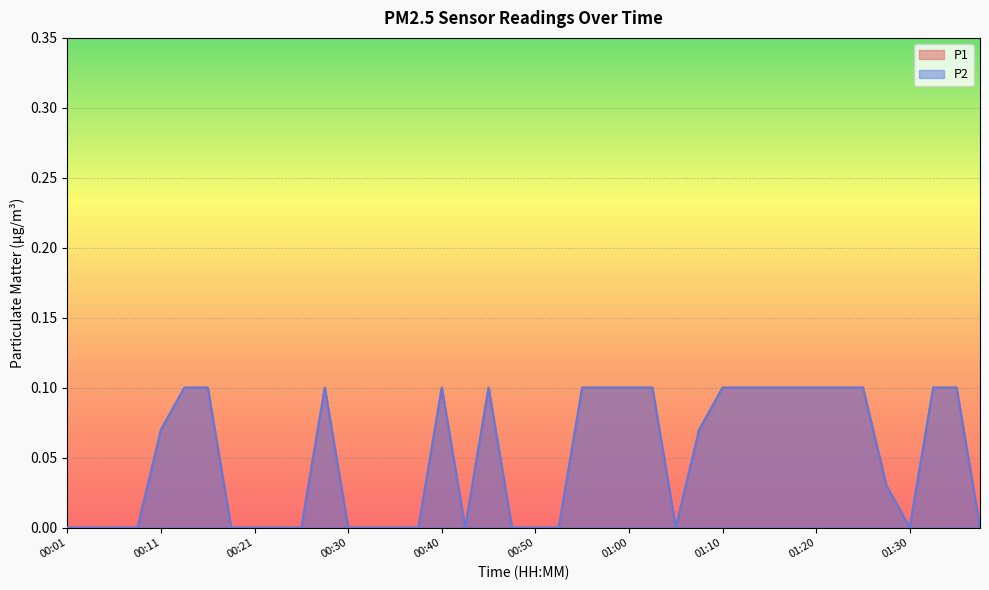

The value of P2 at 00:23 is 0.0. True or false?

True